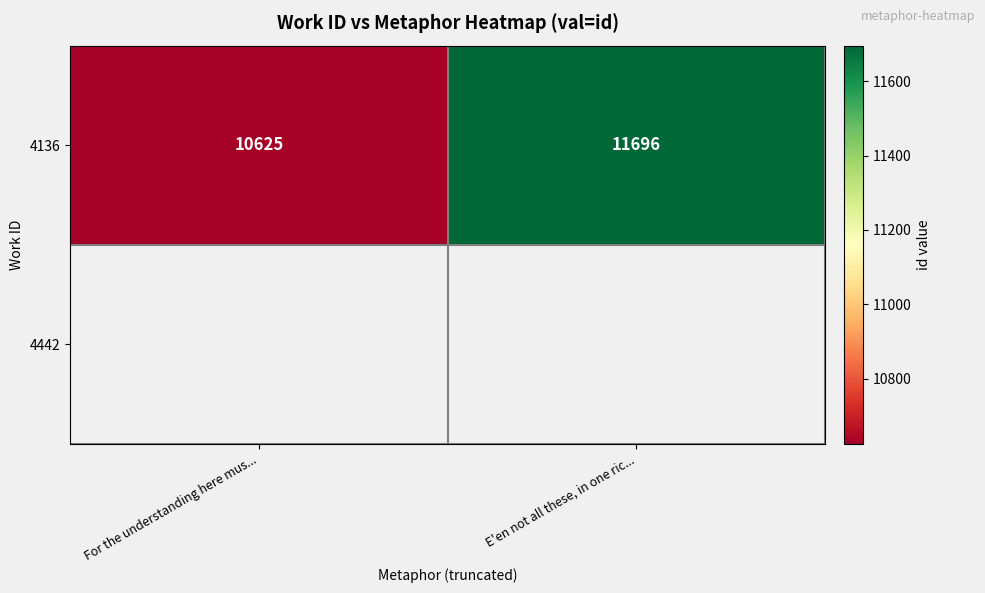

What is the average value?

11160